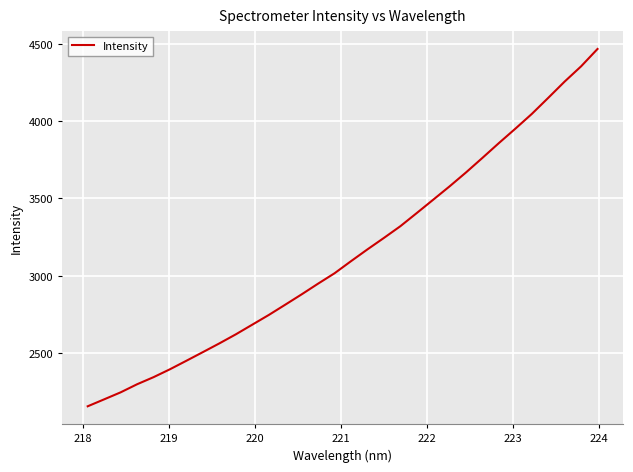

What is the smallest value displayed?

2153.8